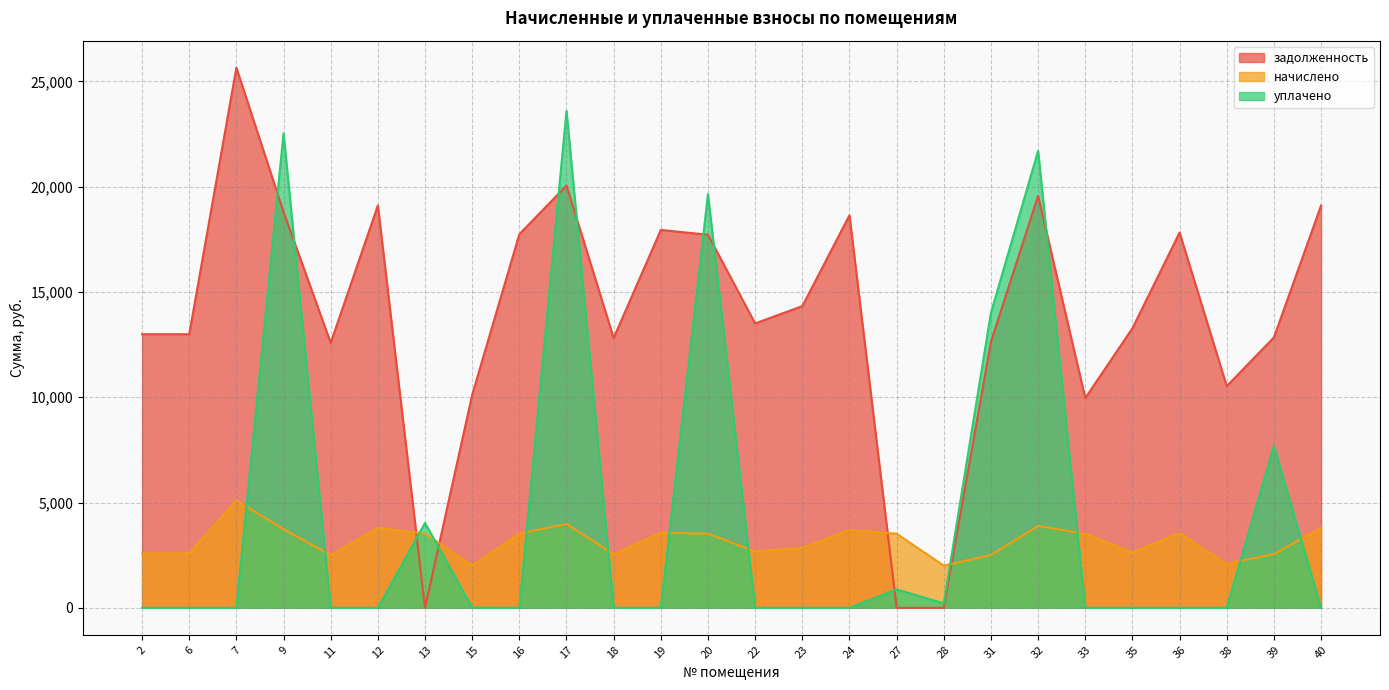

At which category does the chart reach its minimum across all series?

13